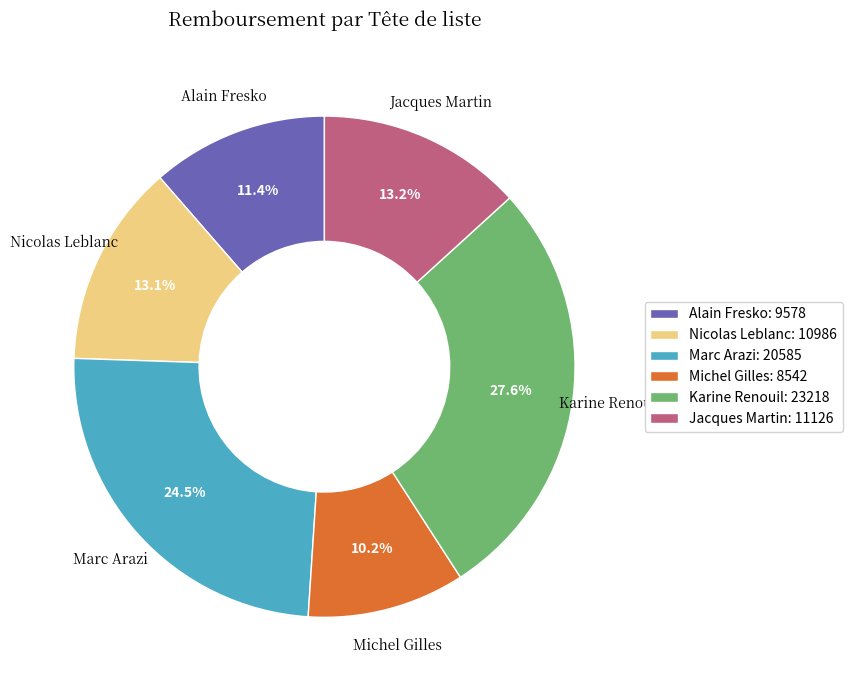

To the nearest percent, what is the combined percentage of Marc Arazi and Nicolas Leblanc?

38%